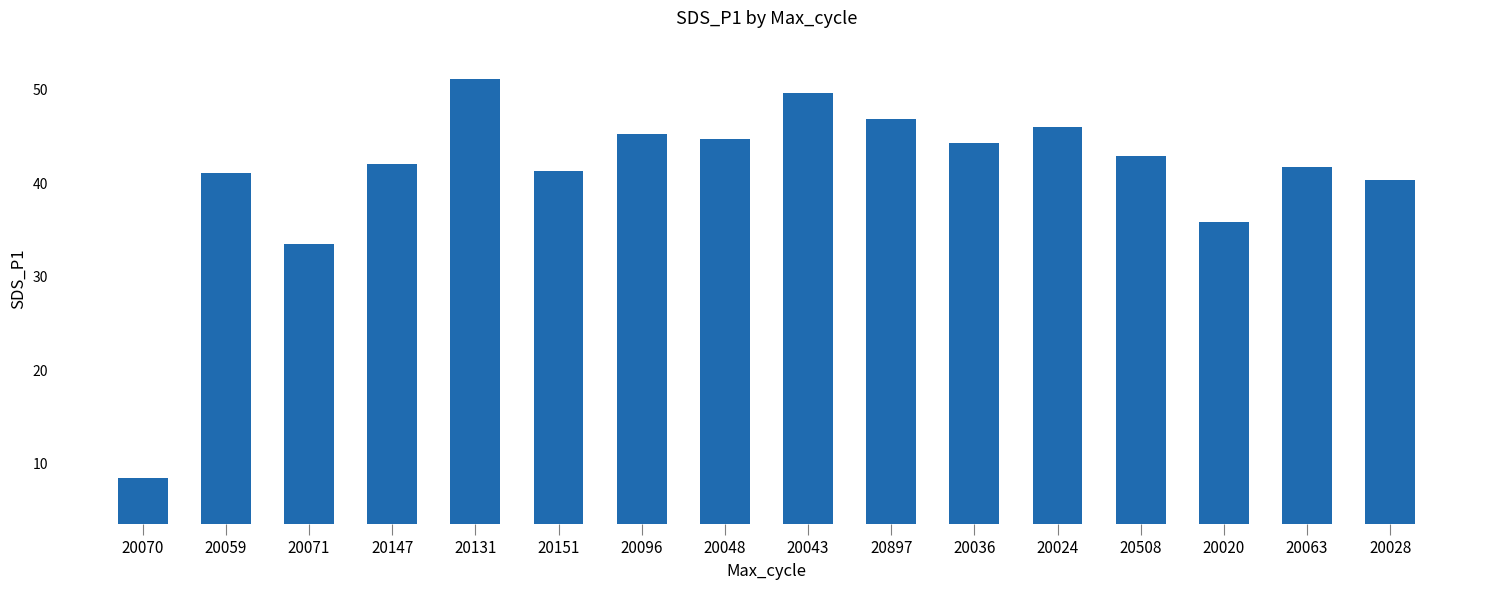

How many data points does each series have?

16